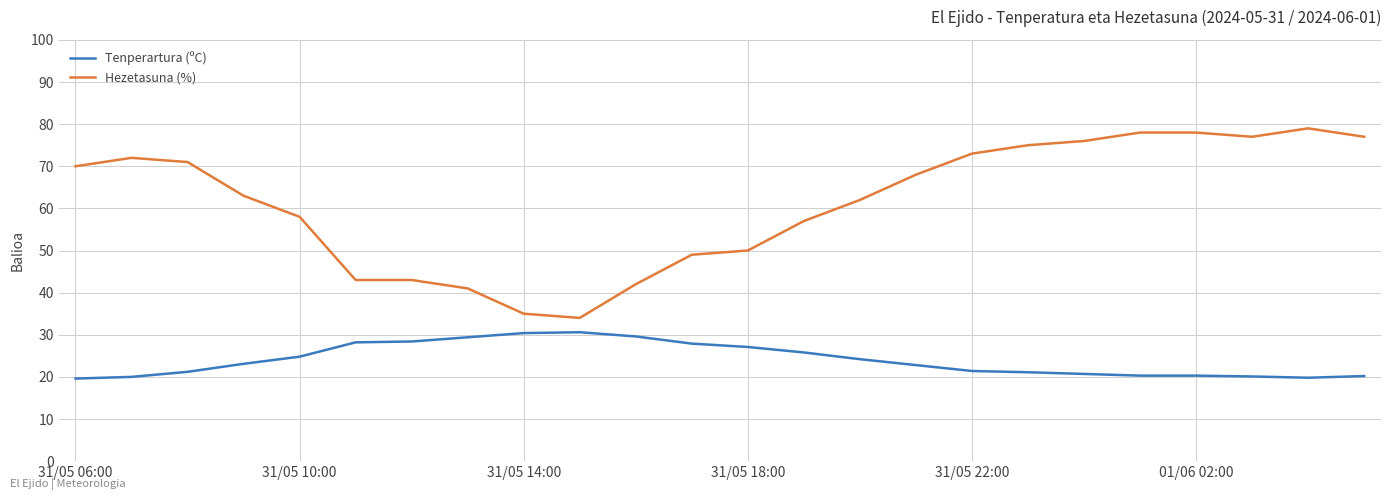

True or false: Tenperartura (ºC) and Hezetasuna (%) cross at least once.

False